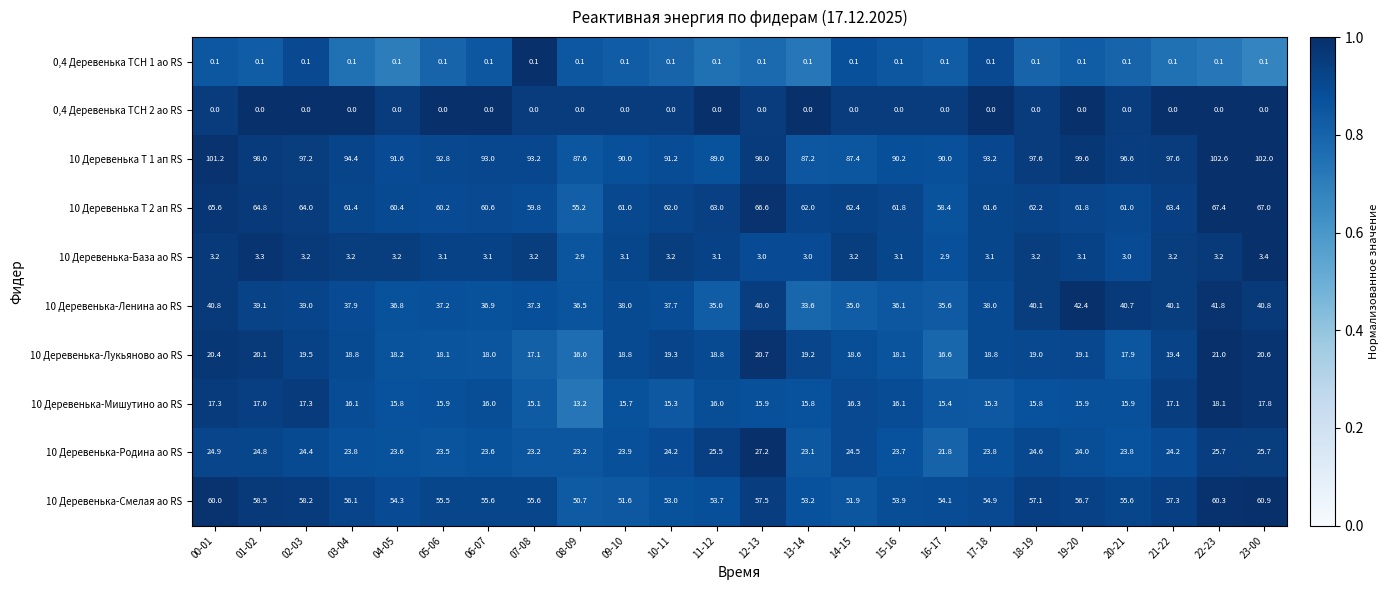

At which category is the sum across all series the highest?

22-23